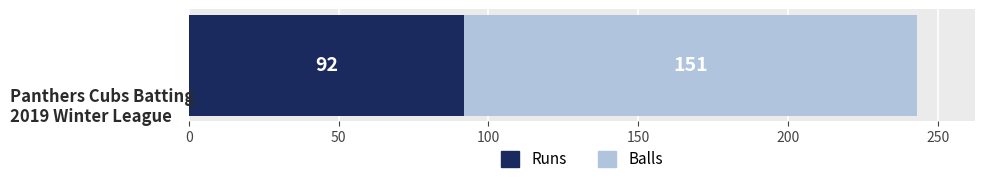

What is the minimum value for Runs?

92